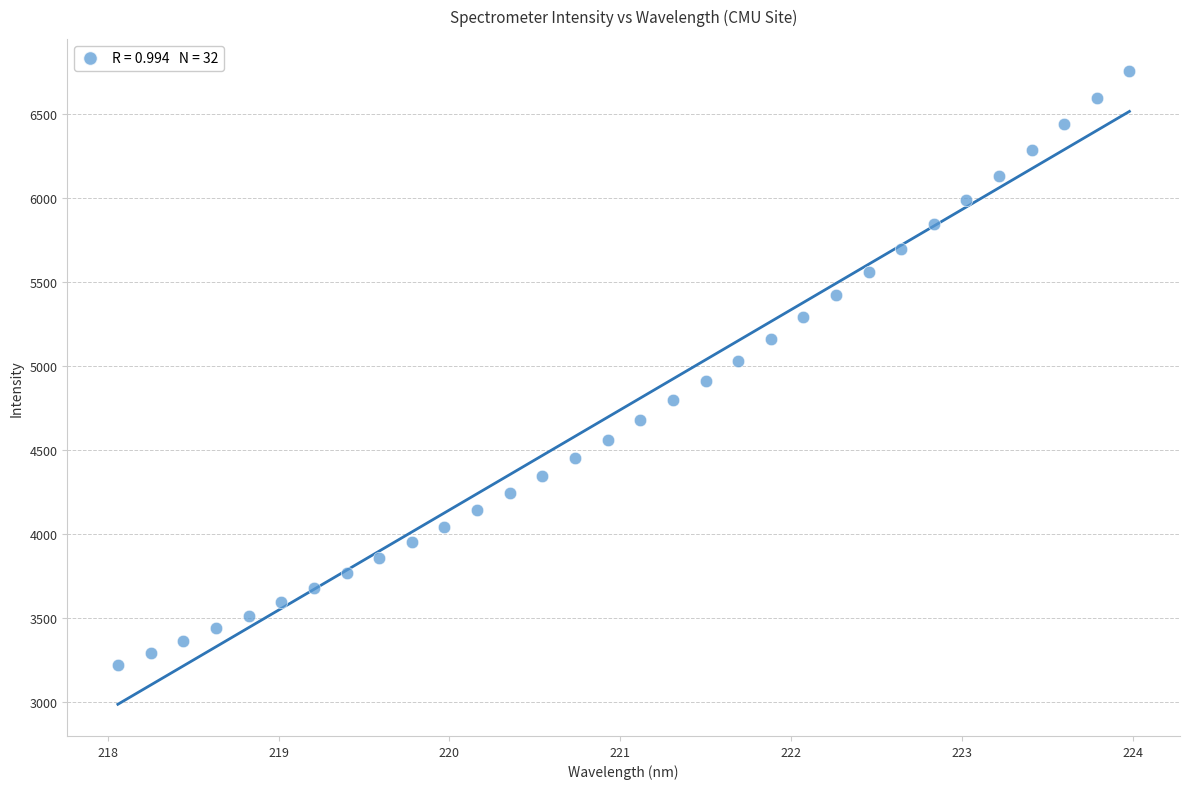

What is the range of X values (max minus min)?

5.9